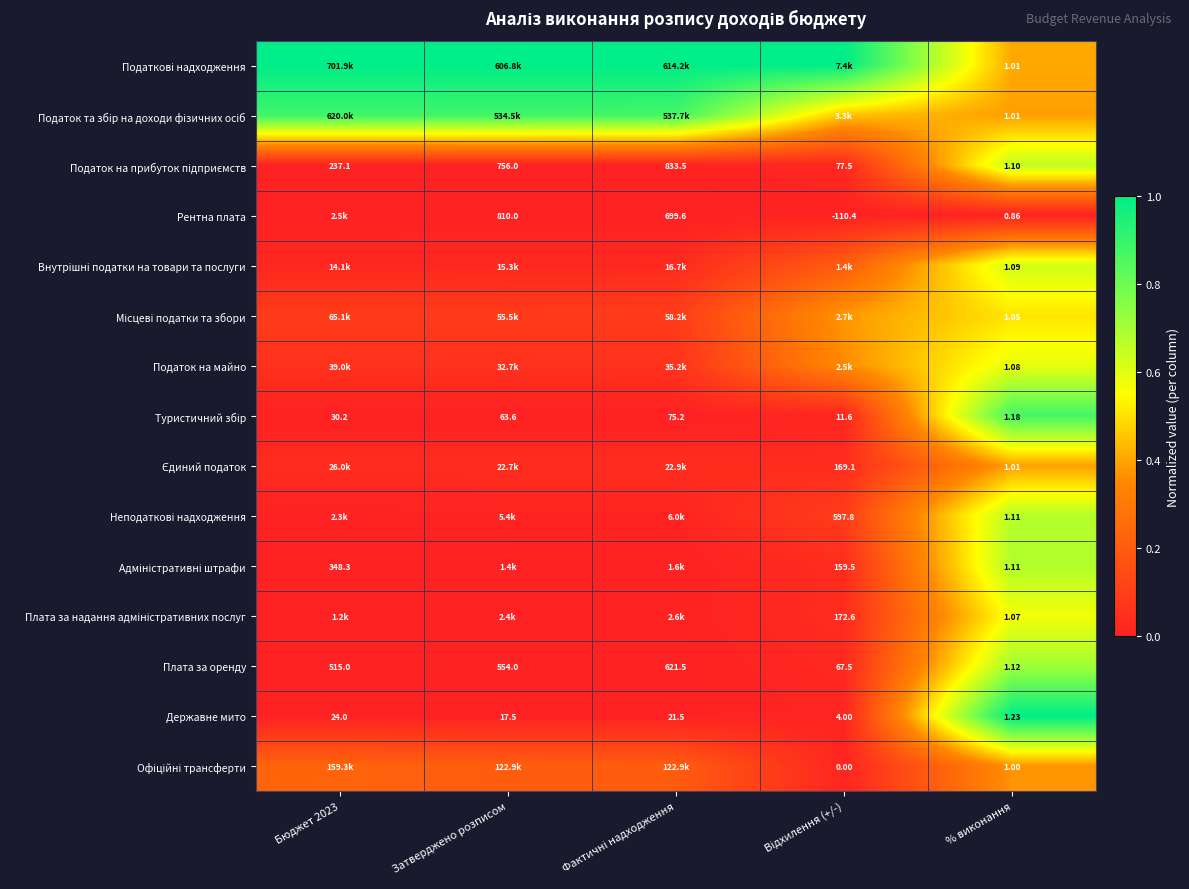

Which label corresponds to the largest value in the chart?

Бюджет 2023